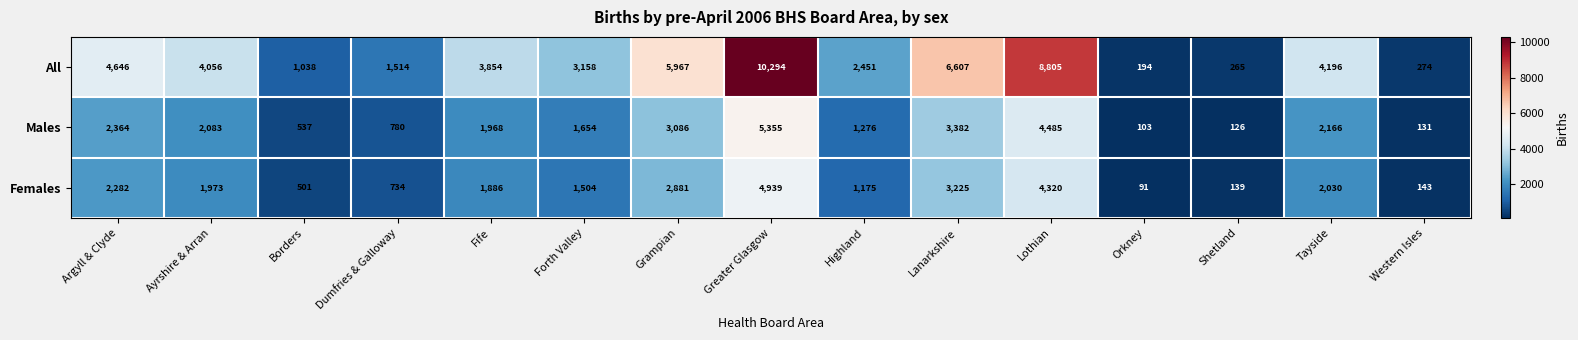

How many data points does each series have?

15